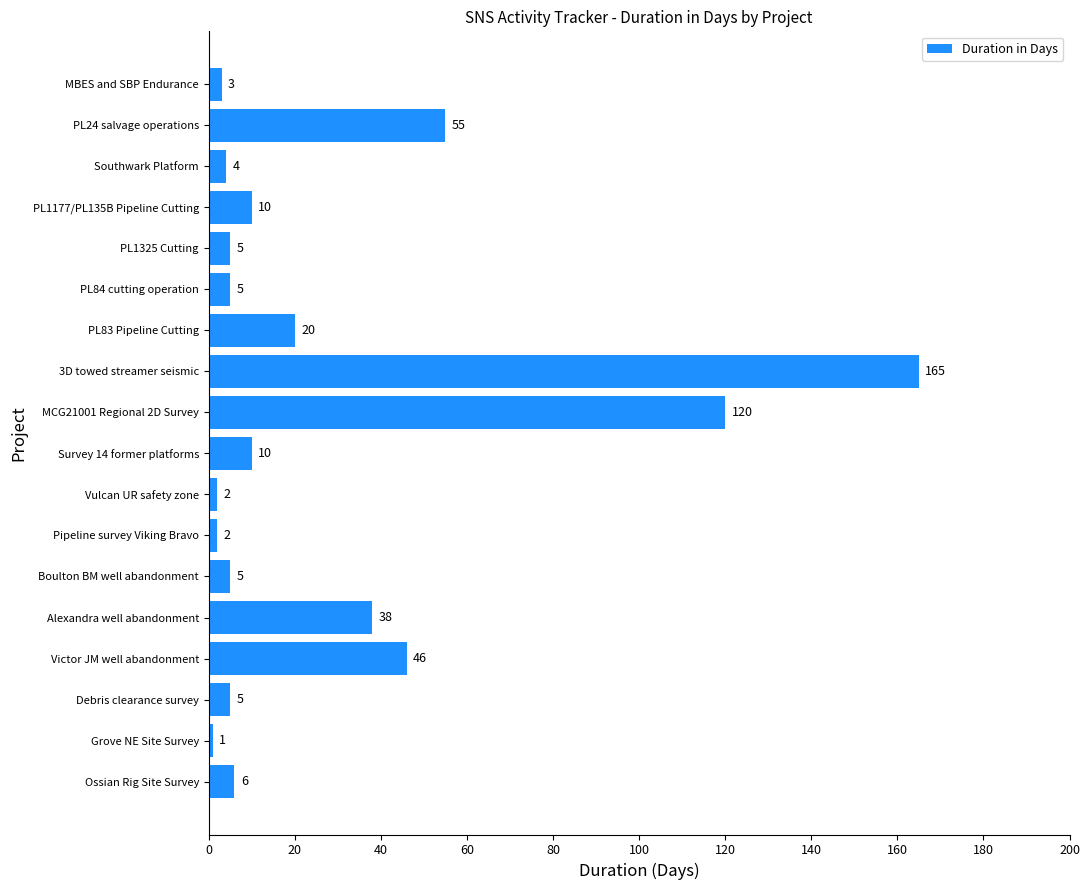

Is it true that the value at 3D towed streamer seismic is 165?

True